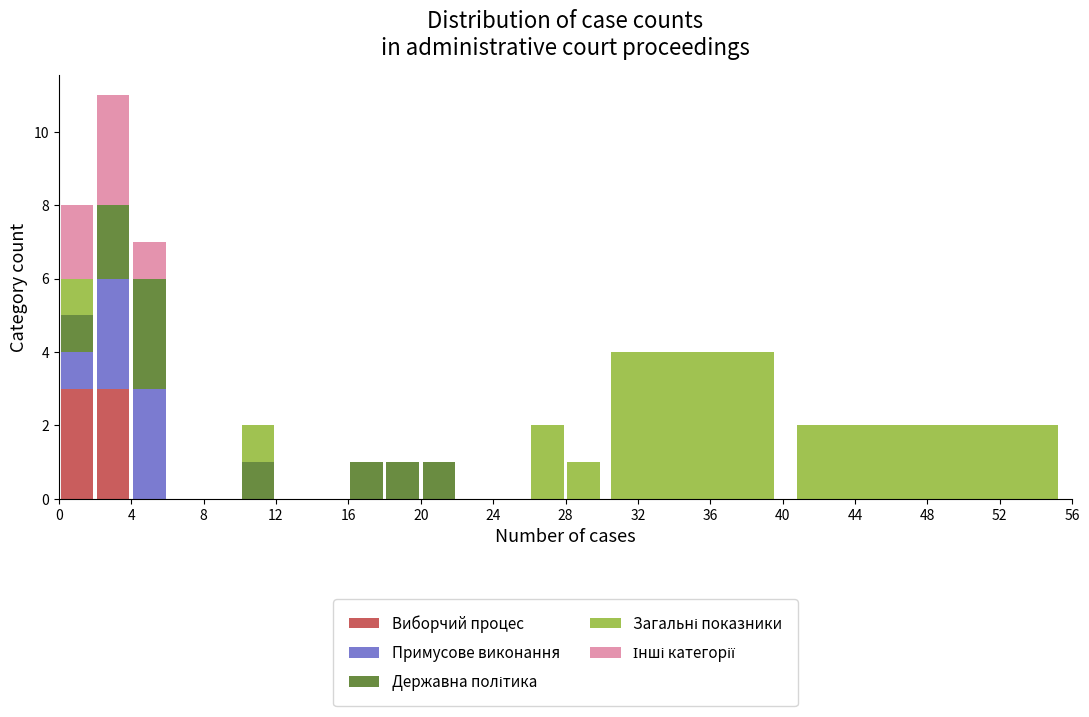

Reading left to right, list every stacked bar in this chart as the range it spans on the x-axis followed by its total height. The values are not printed on the chart, so give them approximately, as read against the axis.

0 to 2: 8
2 to 4: 11
4 to 6: 7
6 to 8: 0
8 to 10: 0
10 to 12: 2
12 to 14: 0
14 to 16: 0
16 to 18: 1
18 to 20: 1
20 to 22: 1
22 to 24: 0
24 to 26: 0
26 to 28: 2
28 to 30: 1
30 to 40: 4
40 to 56: 2